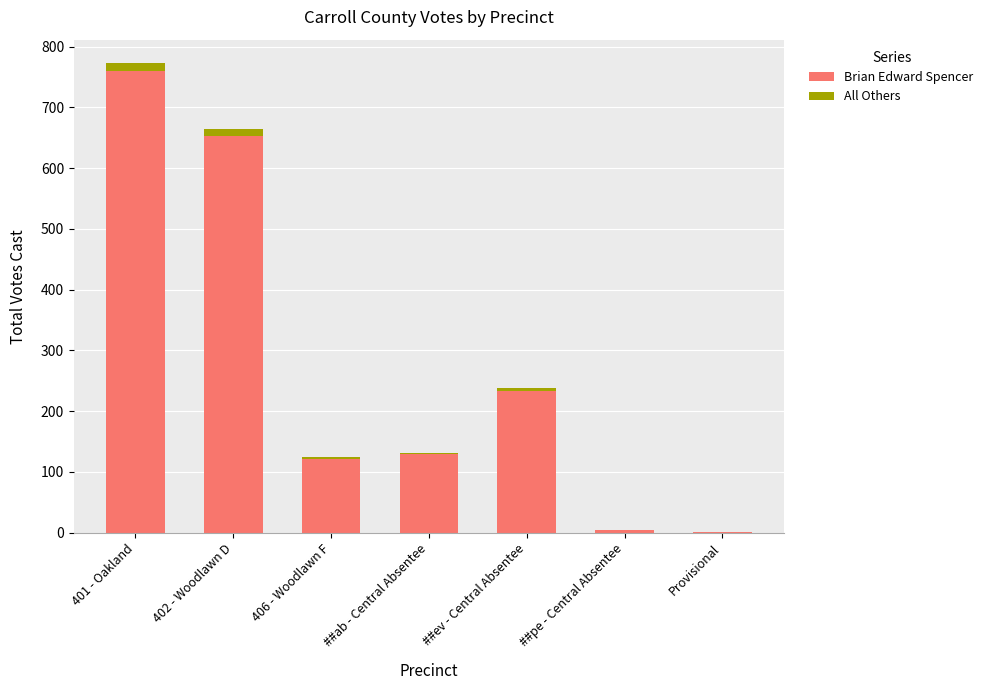

Count the number of categories in the chart.

7